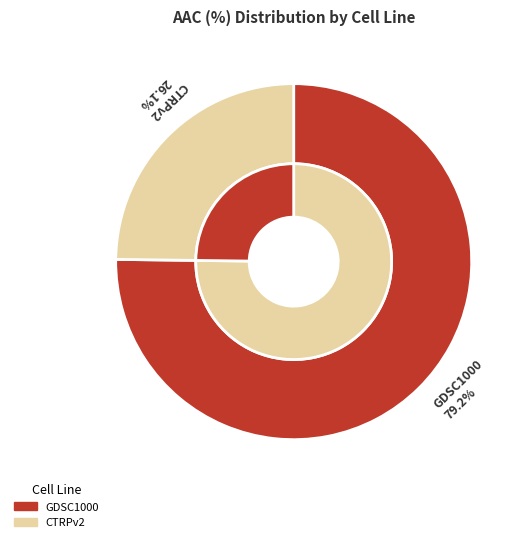

How many slices are in this pie chart?

2